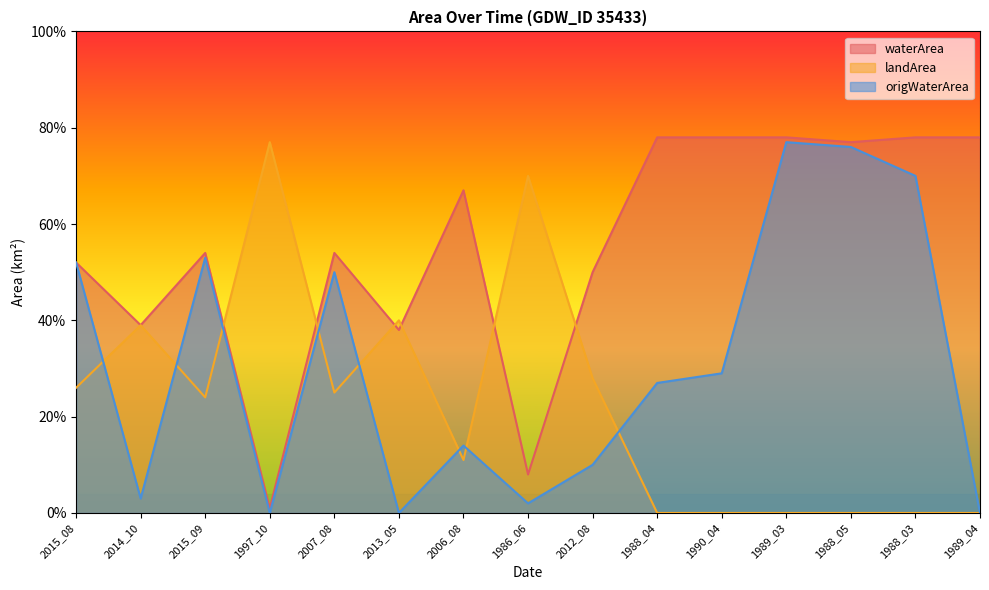

True or false: waterArea and origWaterArea cross at least once.

False